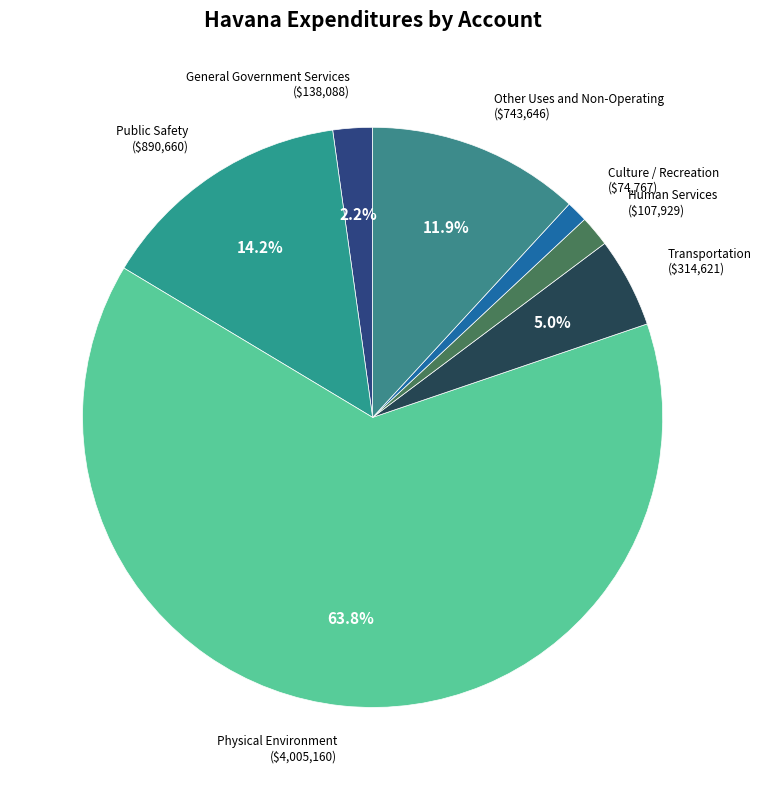

To the nearest percent, what is the average slice percentage?

14%